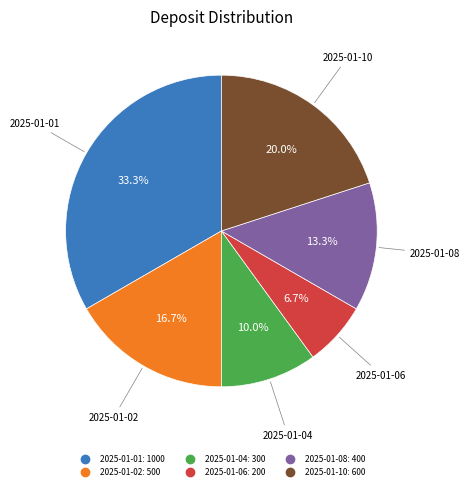

True or false: 2025-01-06 accounts for 1% of the total.

False